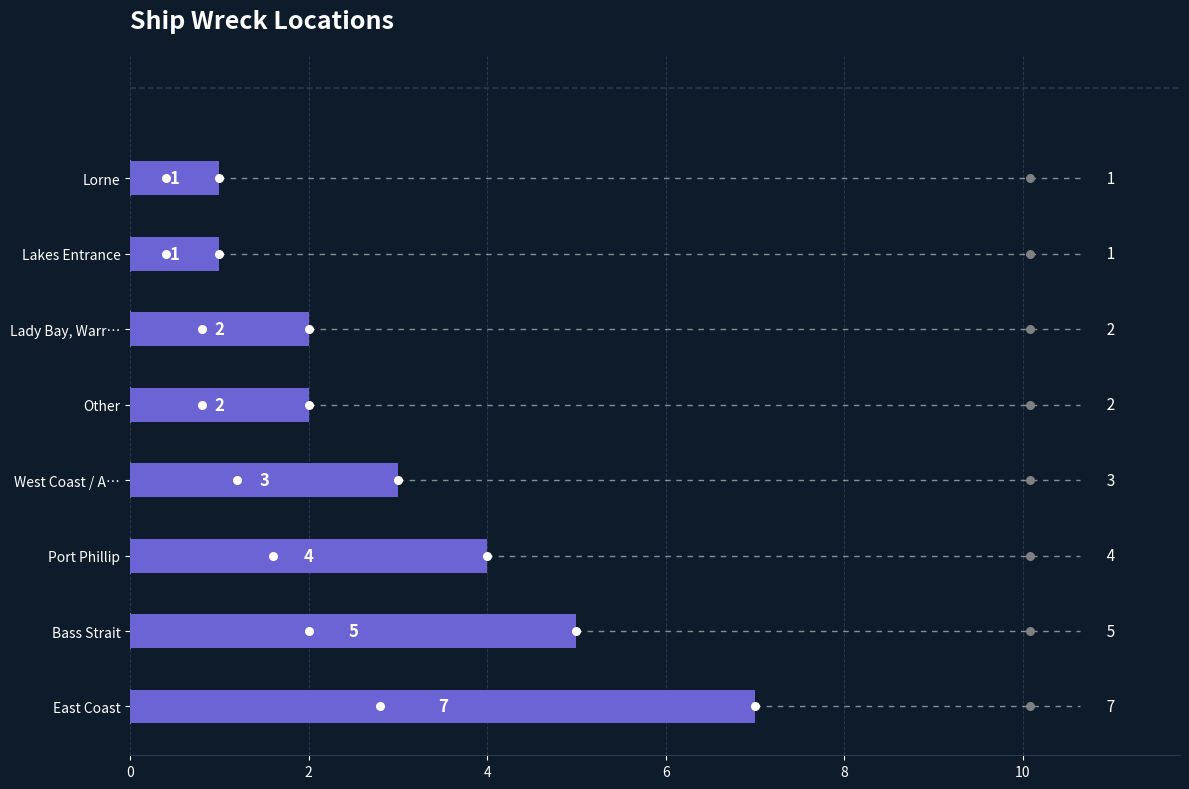

What is the change in value from East Coast to Bass Strait?

-2